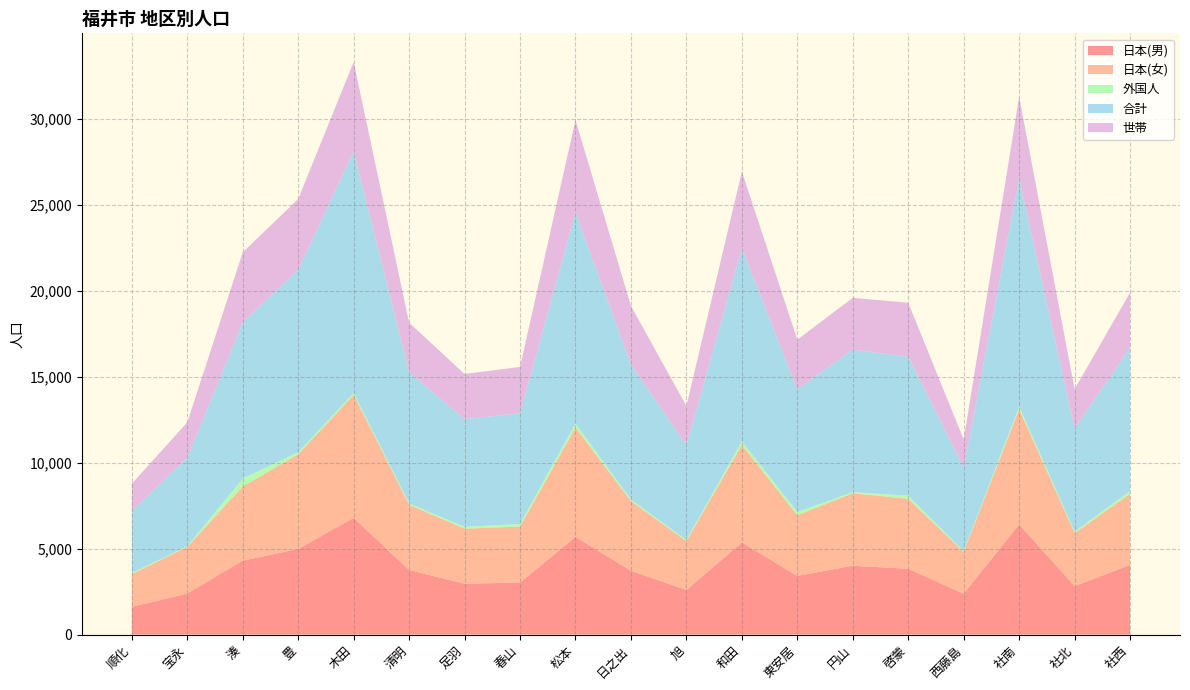

Reading left to right, transcribe all the data shown in this chart.

日本(男): 順化=1614	宝永=2387	湊=4306	豊=4981	木田=6790	清明=3757	足羽=2963	春山=3023	松本=5686	日之出=3714	旭=2593	和田=5361	東安居=3416	円山=4007	啓蒙=3828	西藤島=2378	社南=6408	社北=2817	社西=4056
日本(女): 順化=1907	宝永=2717	湊=4315	豊=5509	木田=7156	清明=3797	足羽=3203	春山=3262	松本=6365	日之出=4056	旭=2847	和田=5669	東安居=3531	円山=4216	啓蒙=4076	西藤島=2427	社南=6707	社北=3091	社西=4135
外国人: 順化=66	宝永=41	湊=459	豊=123	木田=116	清明=84	足羽=102	春山=153	松本=233	日之出=90	旭=68	和田=215	東安居=192	円山=69	啓蒙=181	西藤島=49	社南=162	社北=87	社西=161
合計: 順化=3587	宝永=5145	湊=9080	豊=10613	木田=14062	清明=7638	足羽=6268	春山=6438	松本=12284	日之出=7860	旭=5508	和田=11245	東安居=7139	円山=8292	啓蒙=8085	西藤島=4854	社南=13277	社北=5995	社西=8352
世帯: 順化=1606	宝永=2061	湊=4086	豊=4122	木田=5202	清明=2876	足羽=2631	春山=2701	松本=5377	日之出=3408	旭=2284	和田=4460	東安居=2888	円山=3015	啓蒙=3141	西藤島=1644	社南=4741	社北=2296	社西=3200